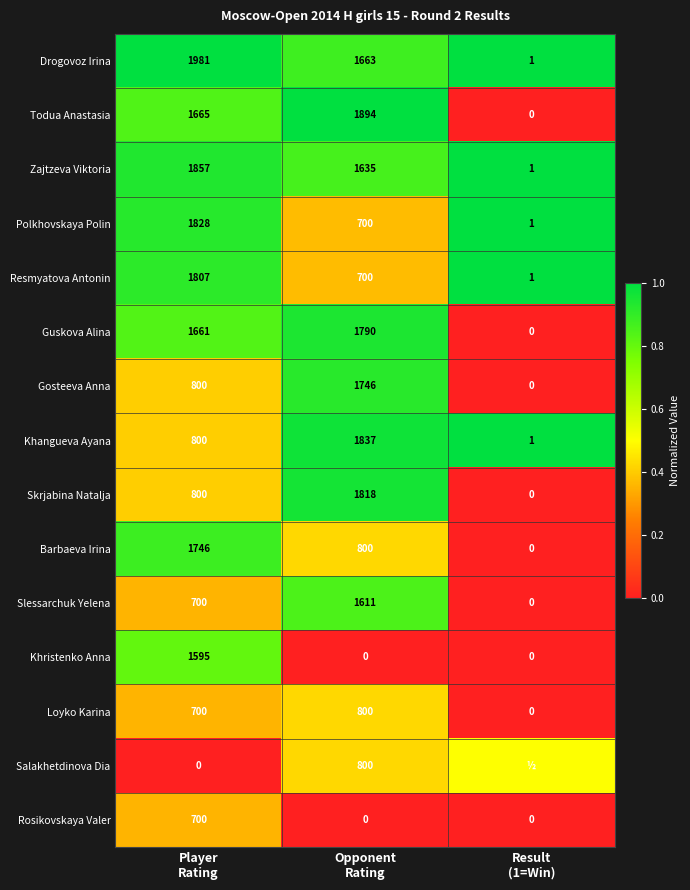

What is the maximum value for Rosikovskaya Valer?

700.0